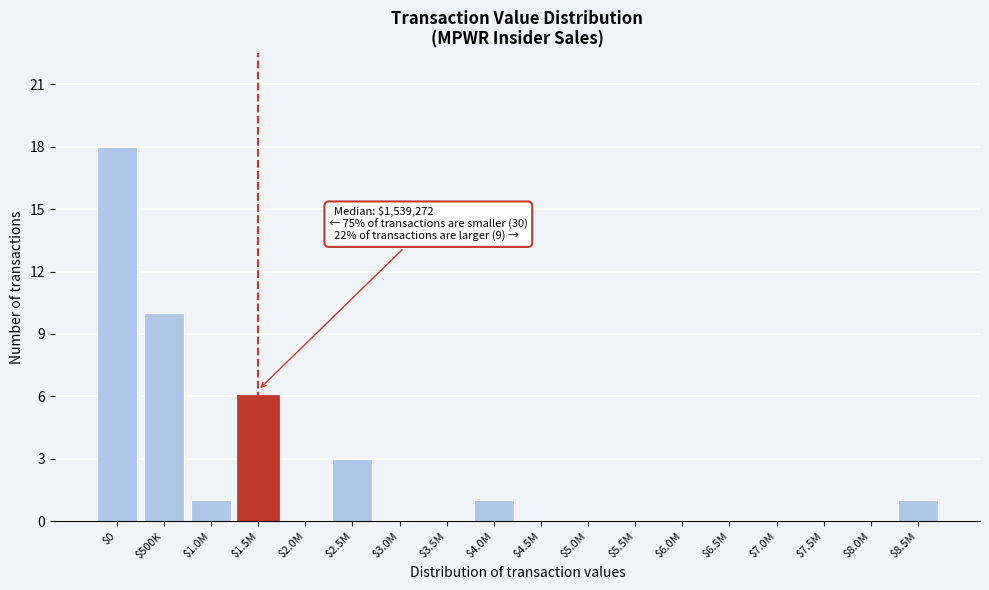

The value at $5.5M is -12. True or false?

False